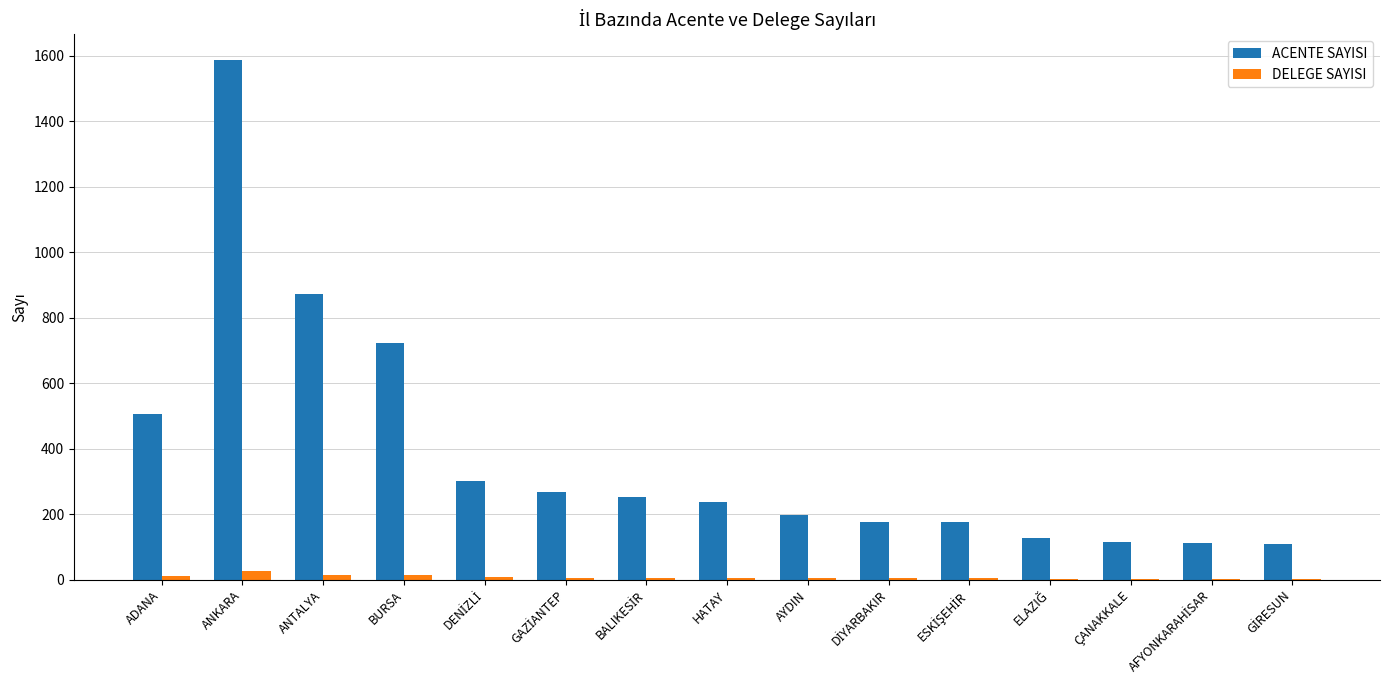

At which category is the sum across all series the highest?

ANKARA